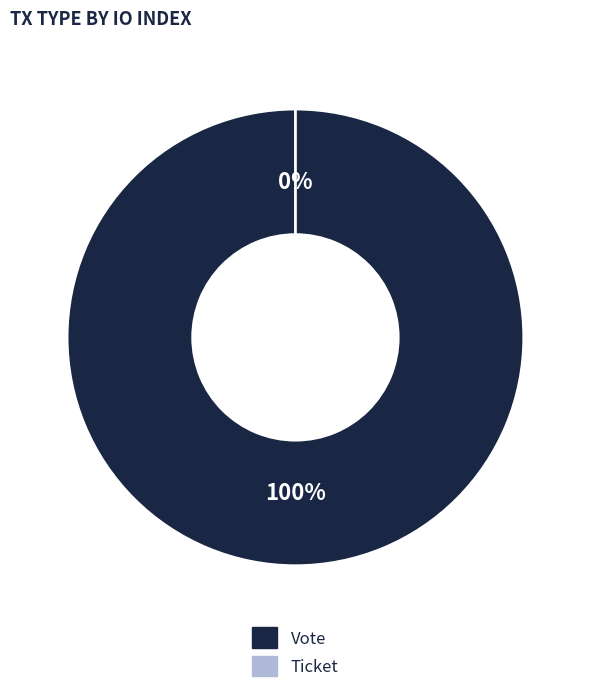

Does Vote (io_index=1) account for over 50% of the chart?

Yes